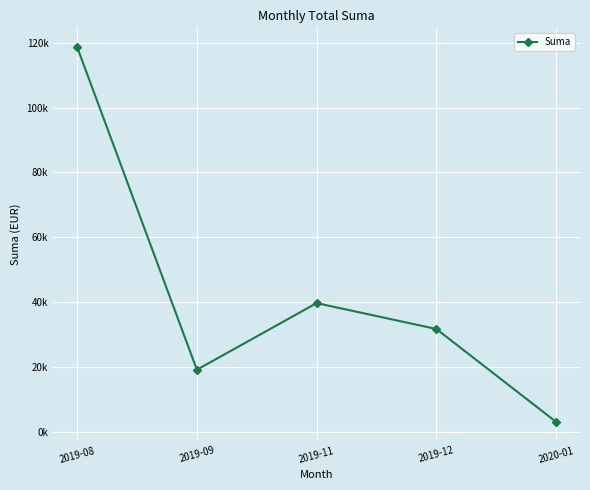

Approximately how many times larger is the value at 2019-12 compared to 2019-09?

1.7